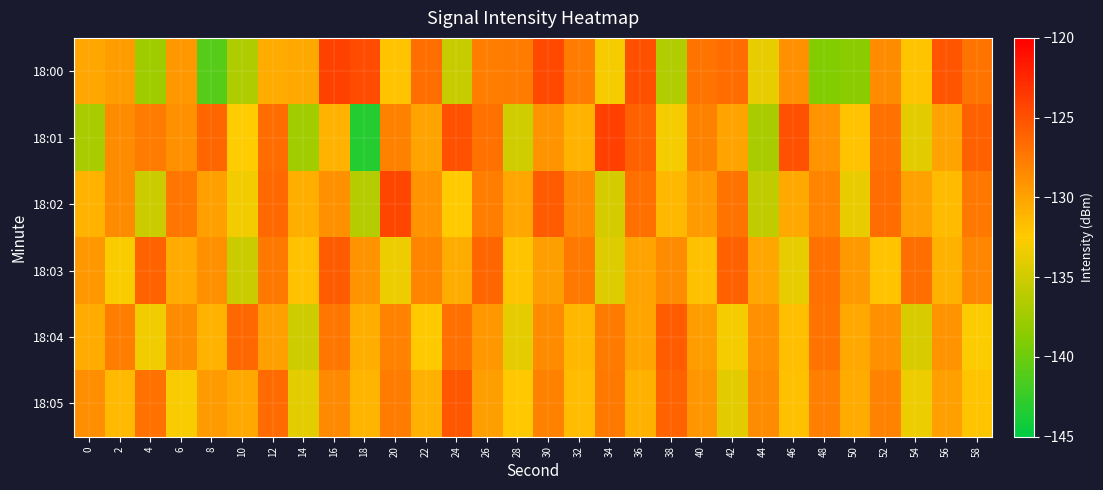

What is the difference between the highest and lowest values at 0?

8.3